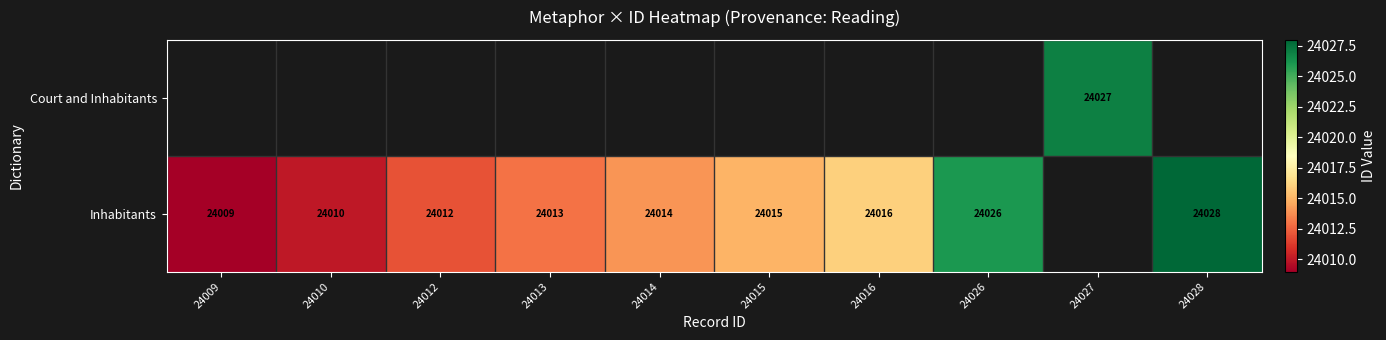

What is the difference between the Inhabitants values at 24010 and 24028?

18